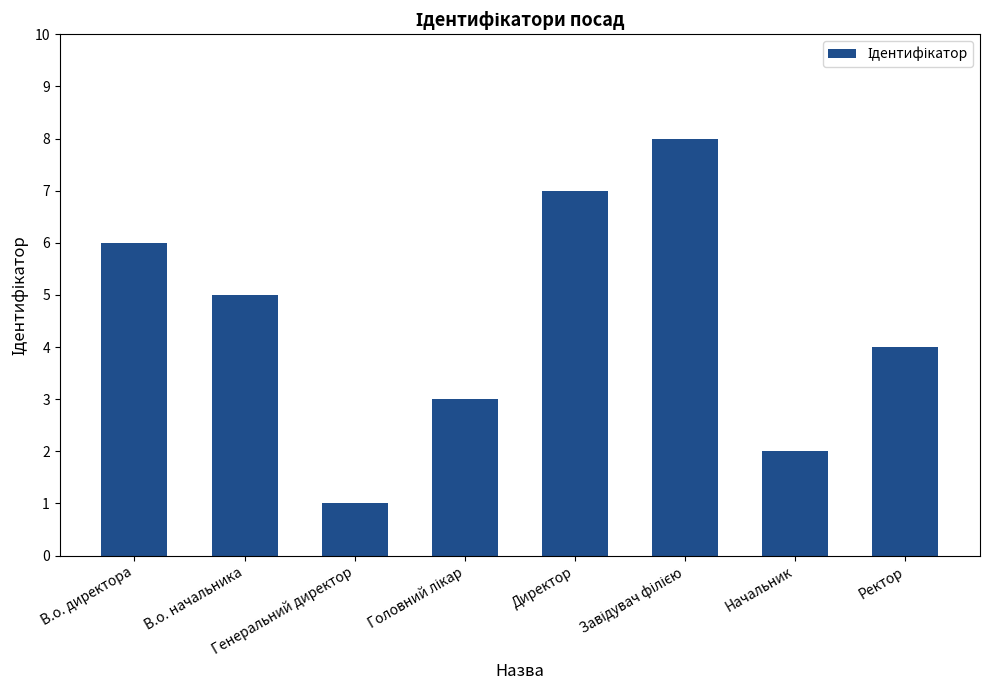

What is the greatest value displayed?

8